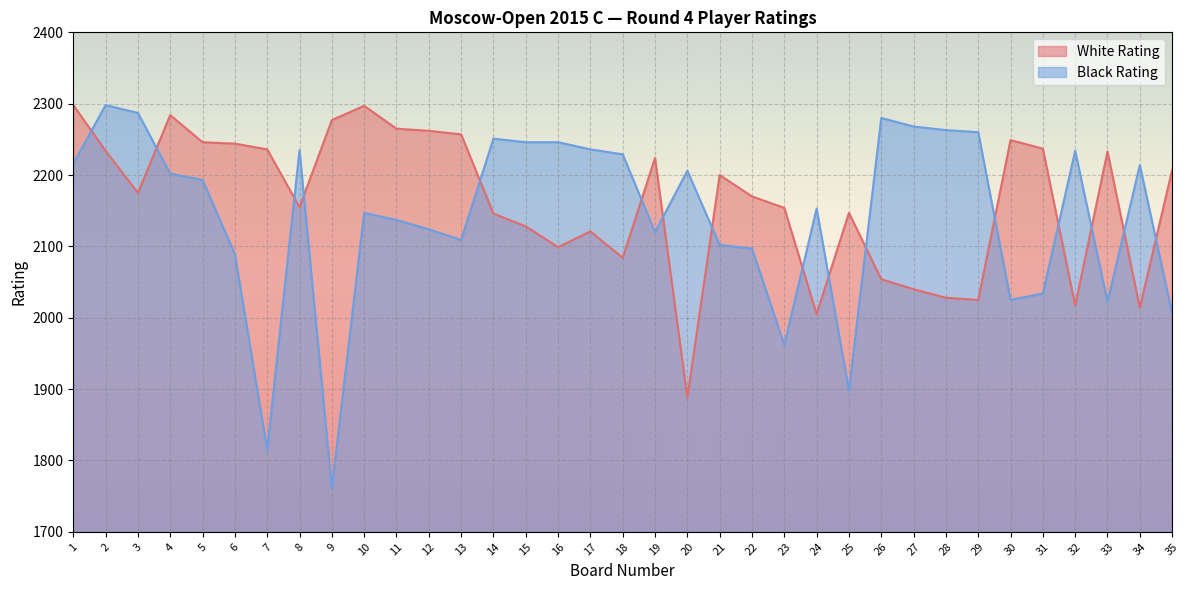

True or false: White Rating has a value of 2277 at 9.

True